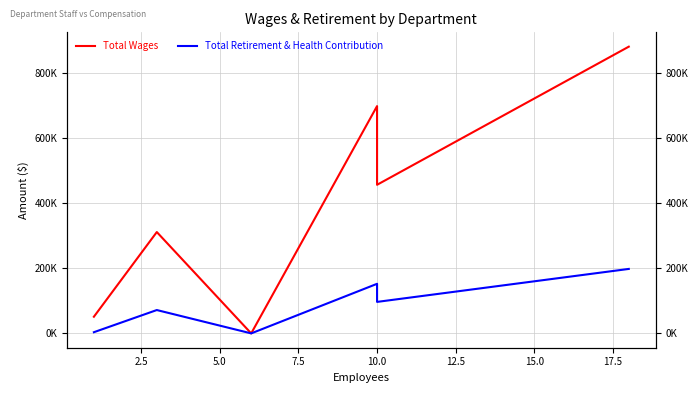

True or false: Total Retirement & Health Contribution has more than 0 points higher than both neighbors.

True